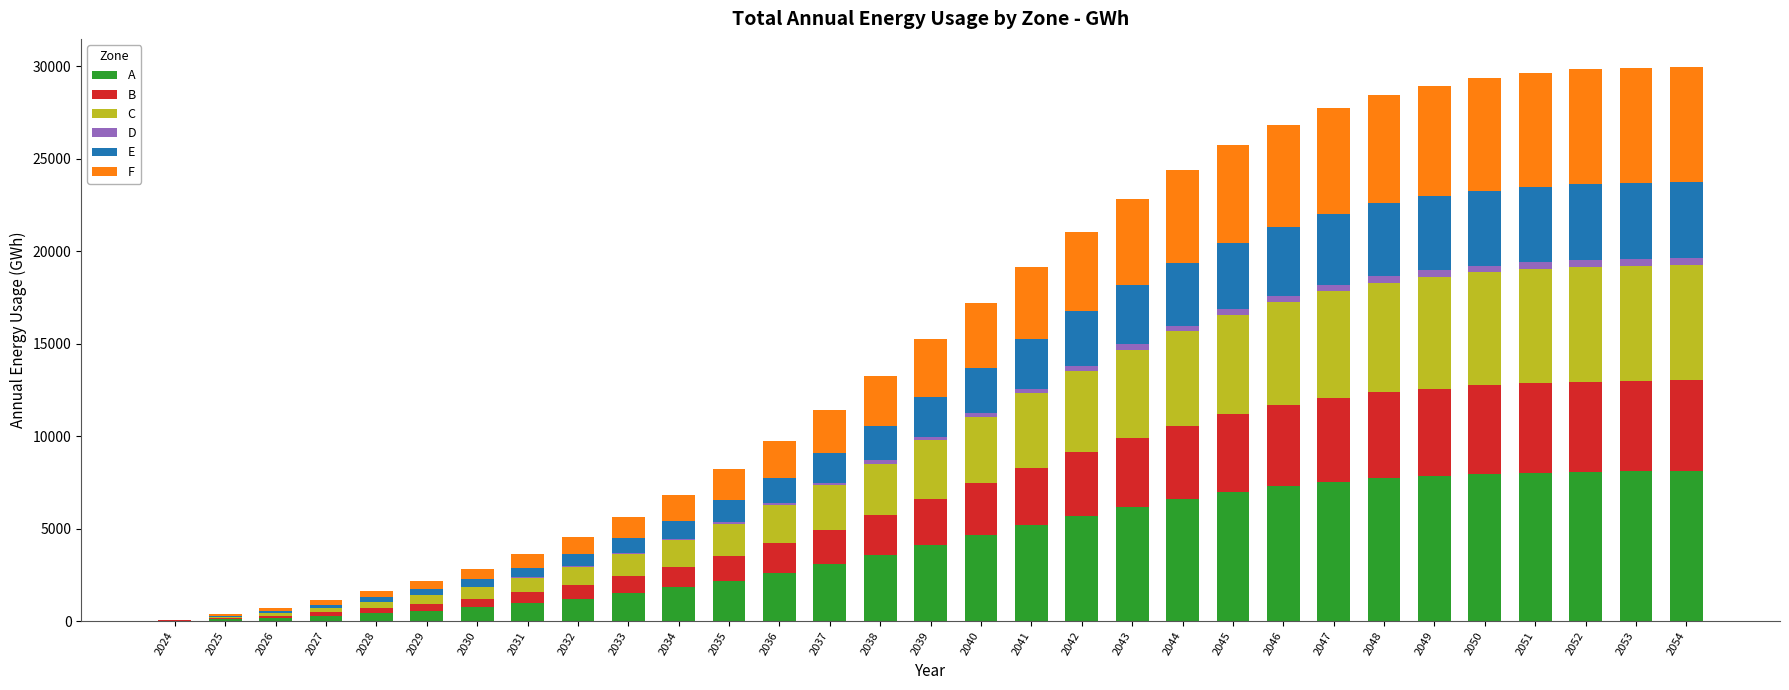

Is it true that A equals 7521 at 2047?

True